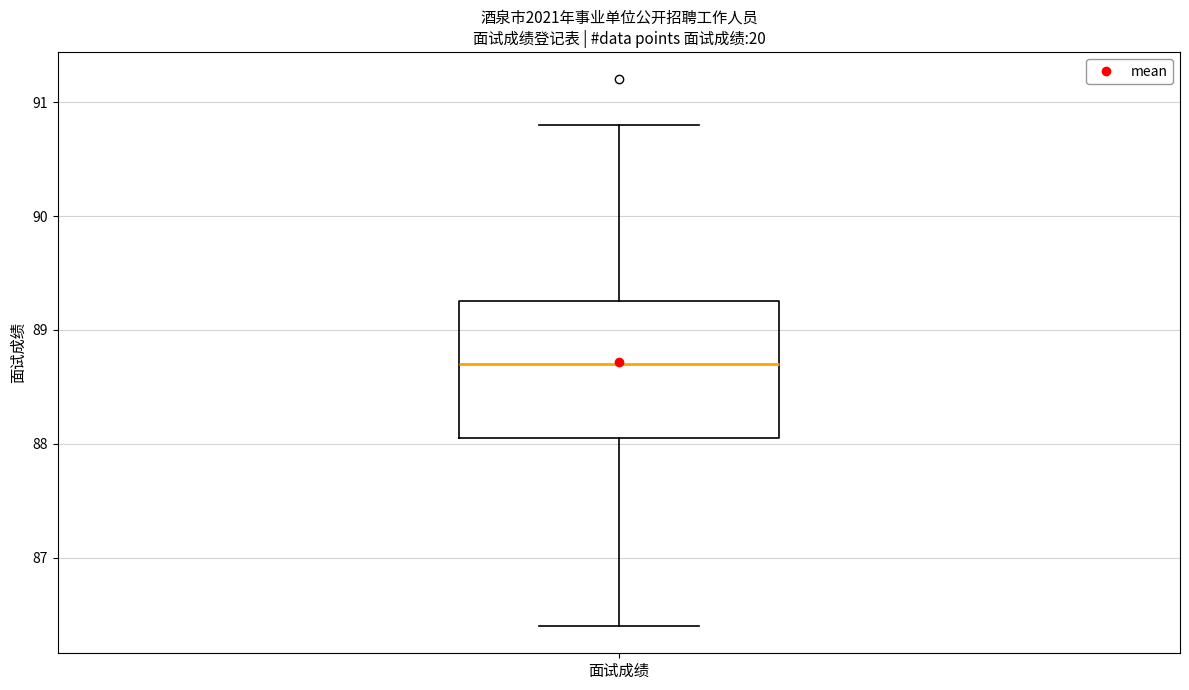

Read this box plot against the y-axis: the position of the median line, the range covered by the box, and the ends of both whiskers. The values are not printed on the chart, so give them approximately, as read against the axis.

median 88.7, box 88.1 to 89.3, whiskers 86.4 to 90.8